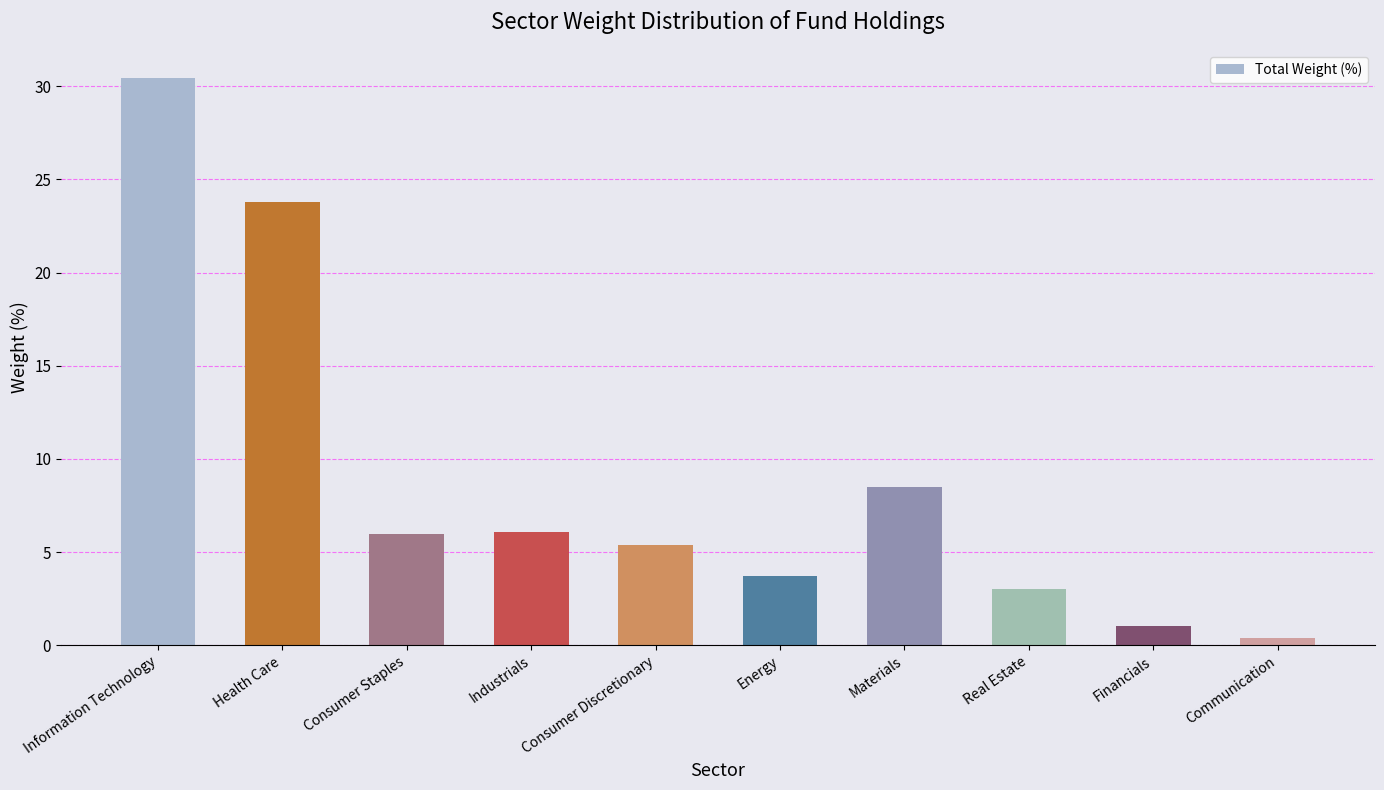

What is the value of the 9th bar from the left?

1.0